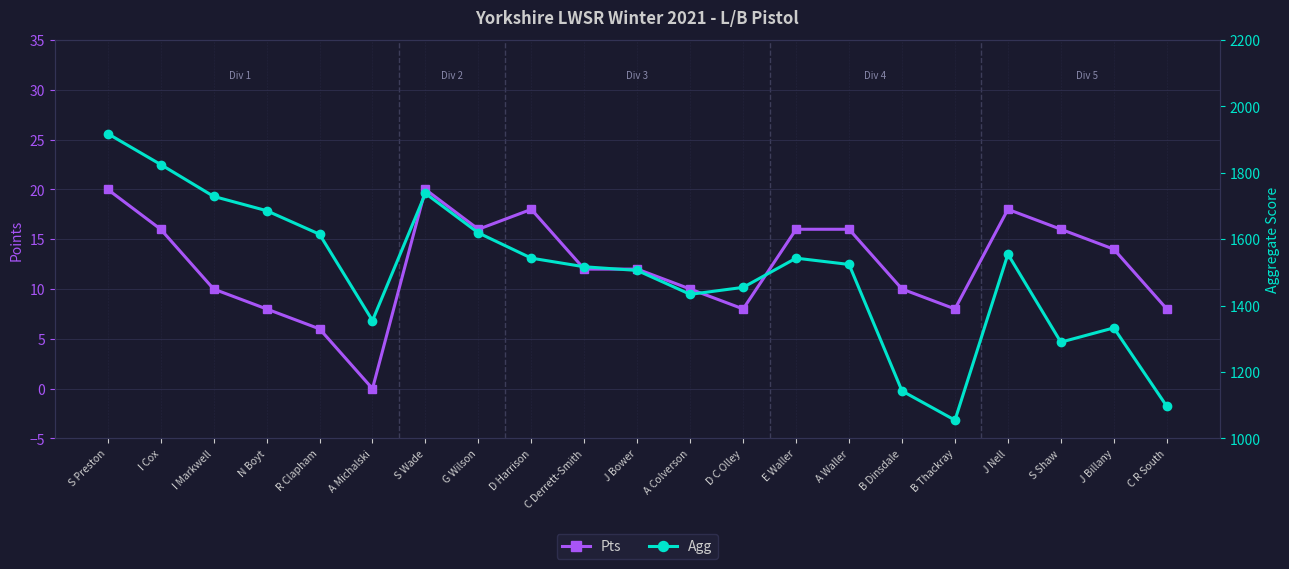

True or false: Agg has a value of 774 at G Wilson.

False